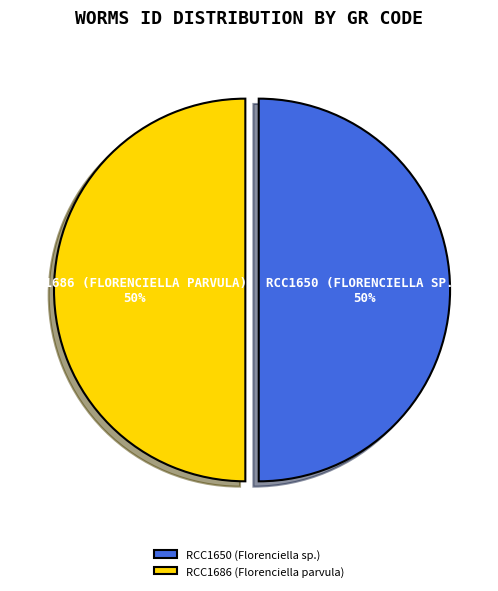

Count the number of slices in the pie.

2